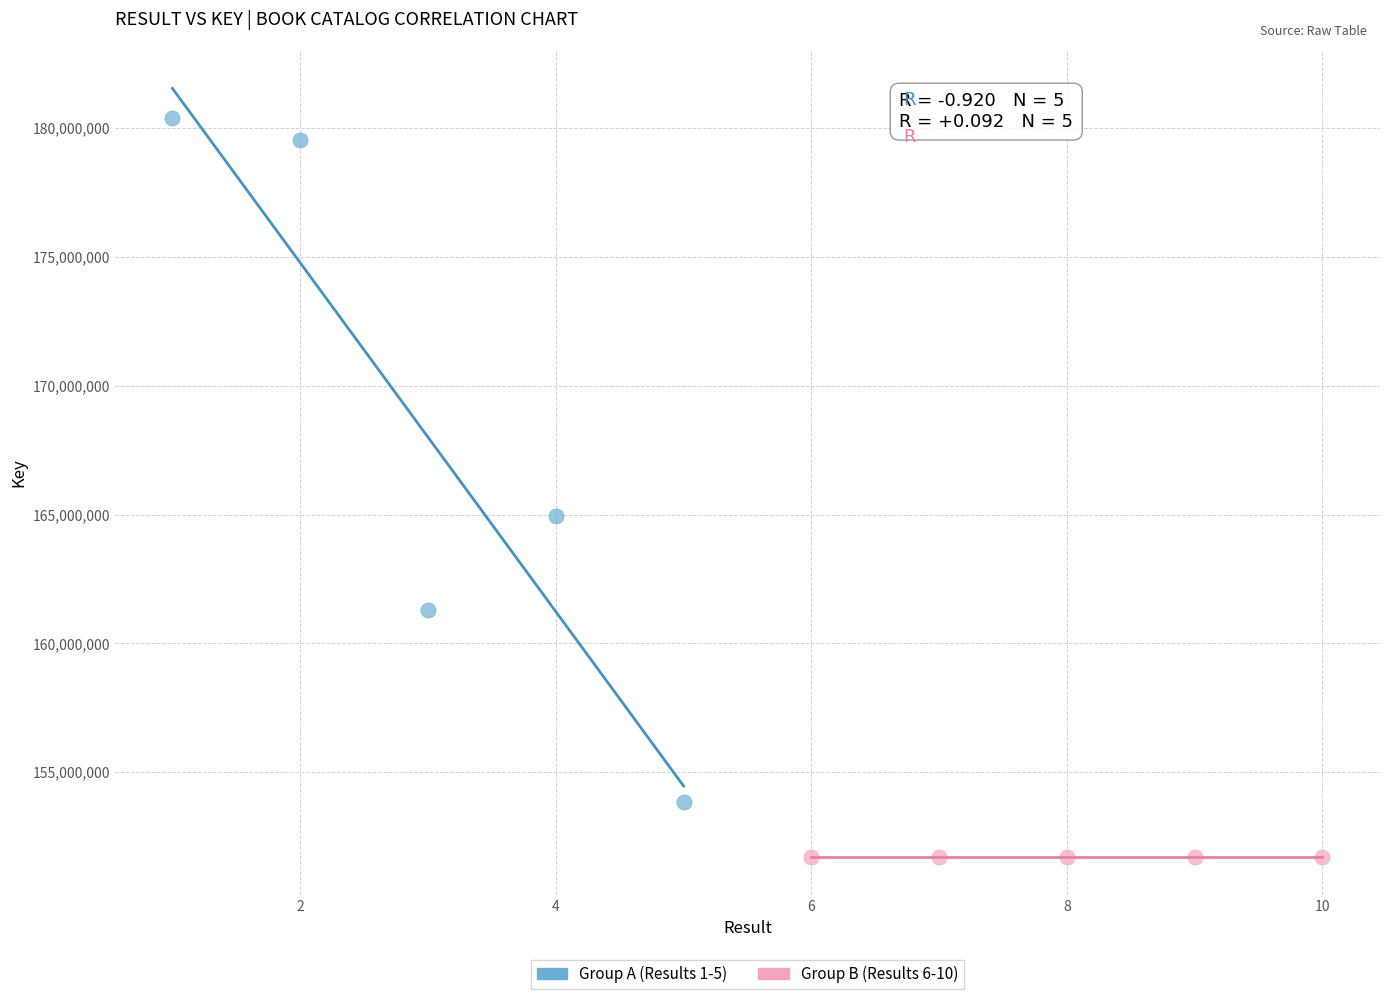

Which series reaches the minimum Y coordinate?

Group B (Results 6-10)